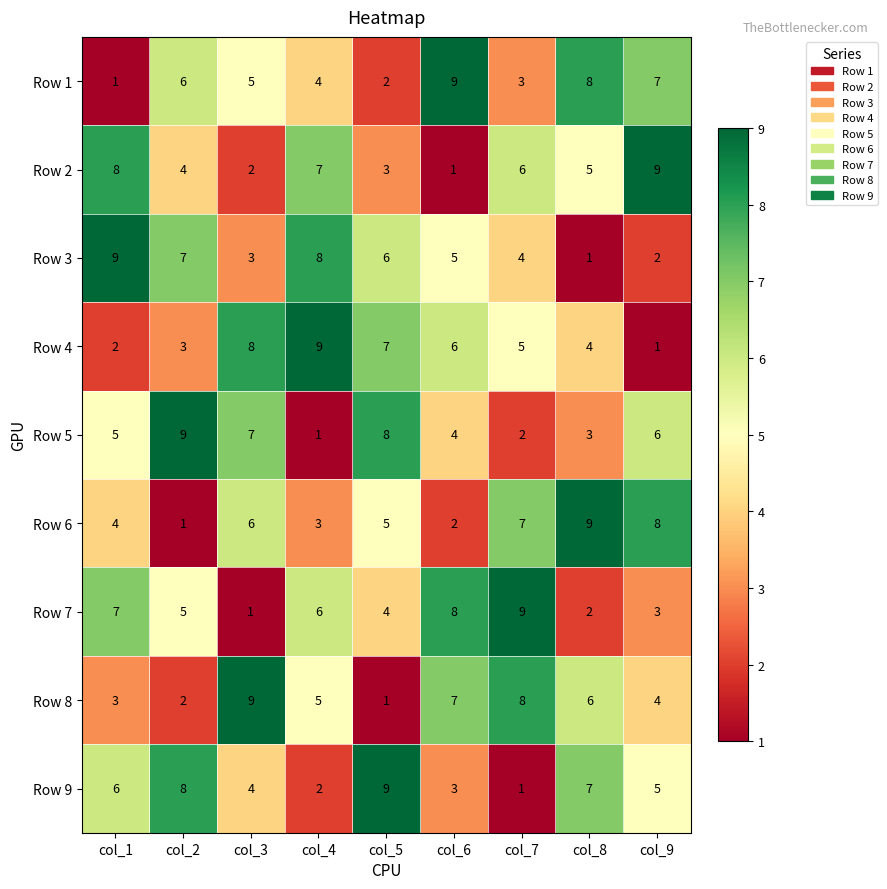

What is the total value across all series at col_5?

45